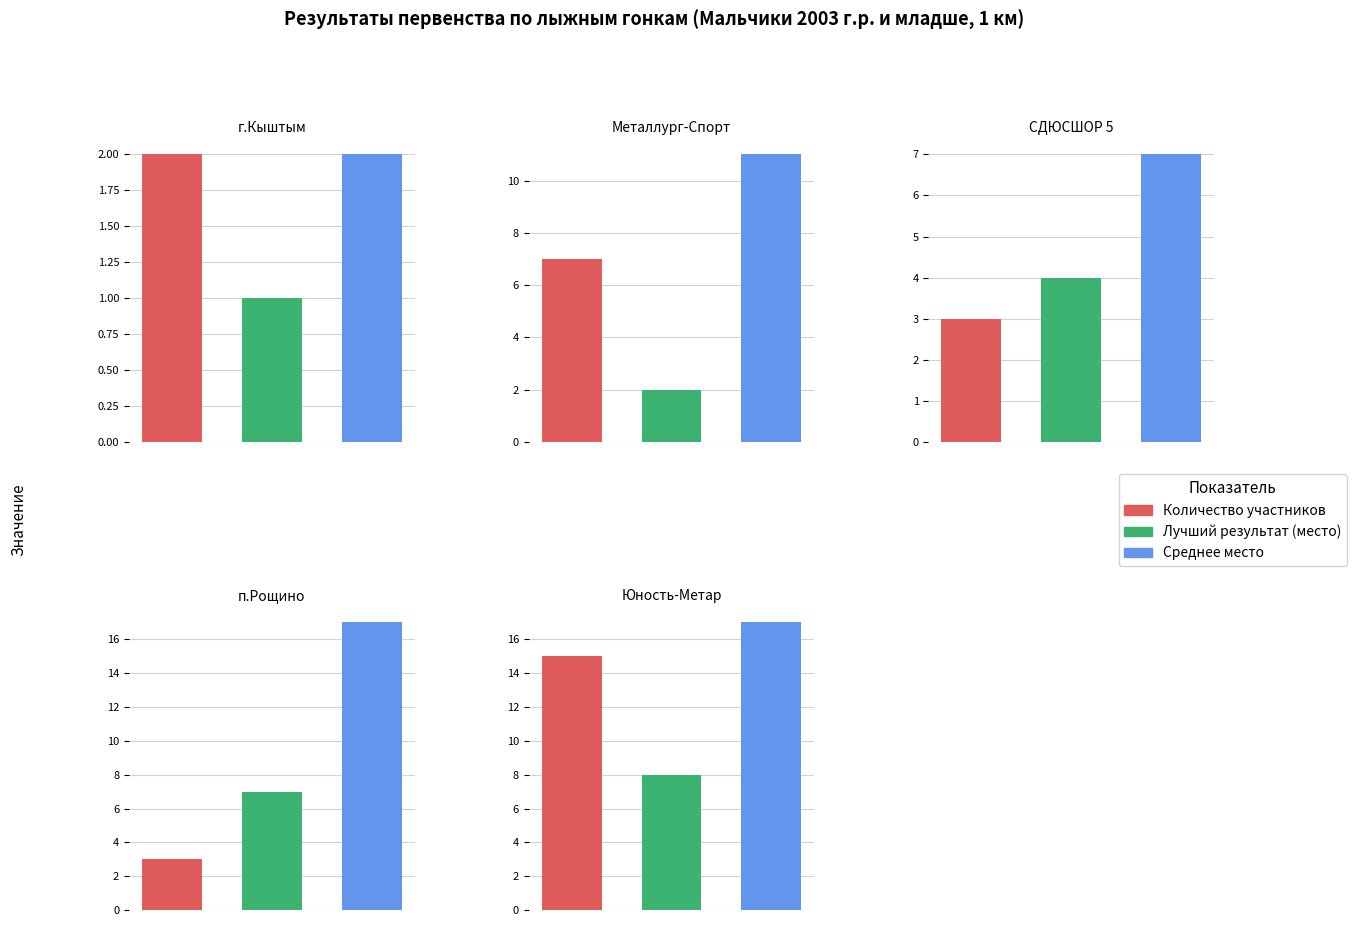

What is the value of the Лучший результат (место) bar at the 1st from the left?

1